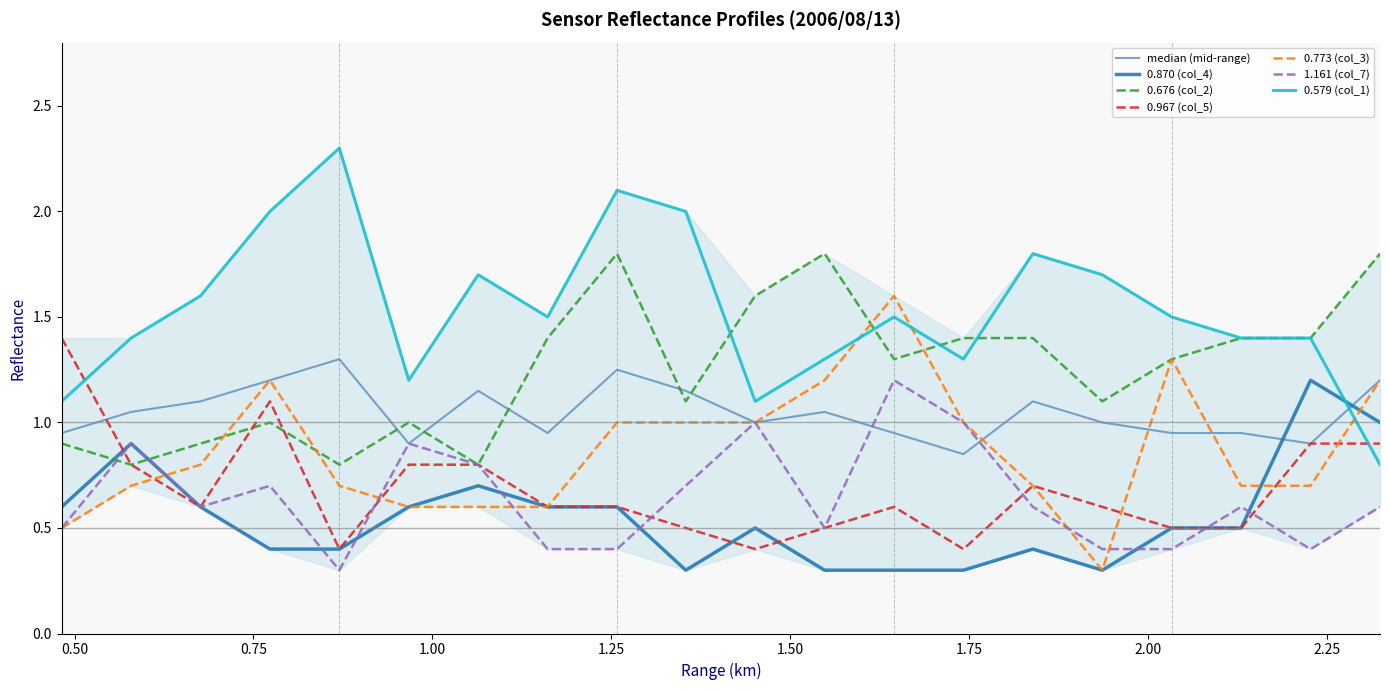

Is it true that 0.773 (col_3) equals 1.0 at 0.967?

False